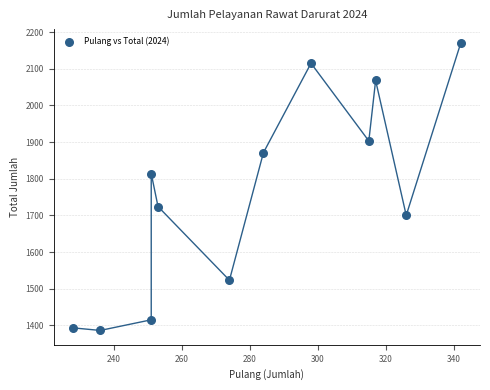

What is the average Y value?

1757